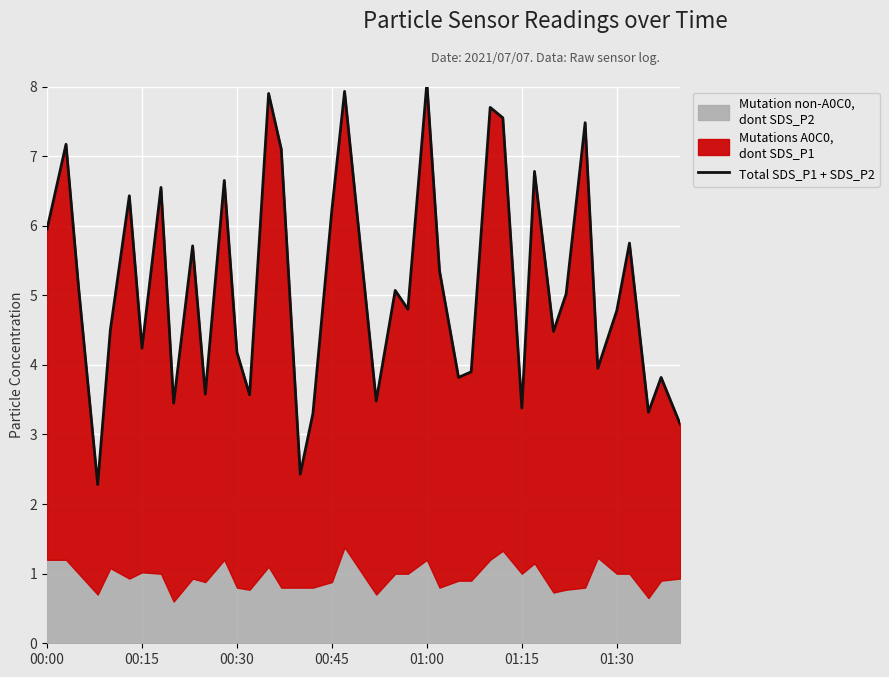

Is it true that the value at 19 is 4.5?

False